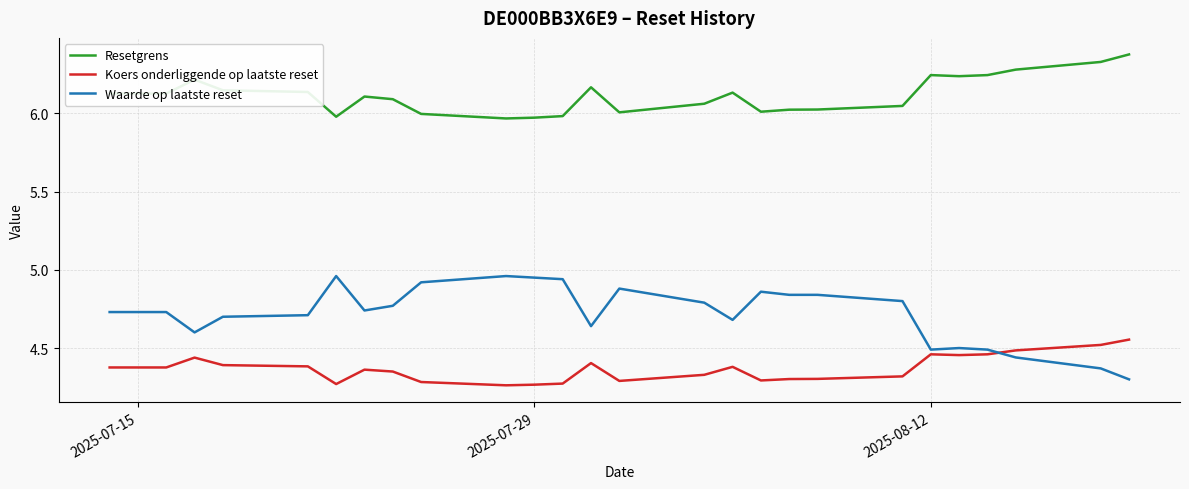

True or false: Koers onderliggende op laatste reset and Resetgrens cross at least once.

False